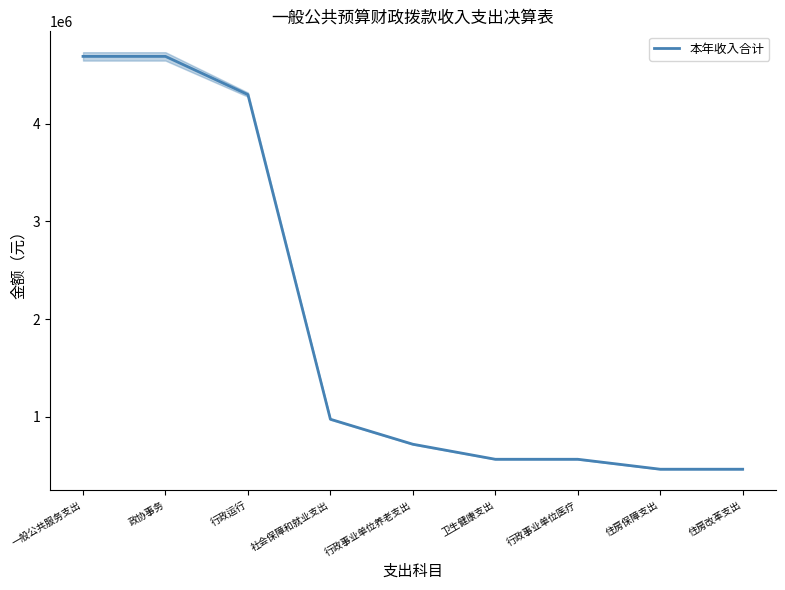

Which has a higher value, 社会保障和就业支出 or 行政事业单位养老支出?

社会保障和就业支出